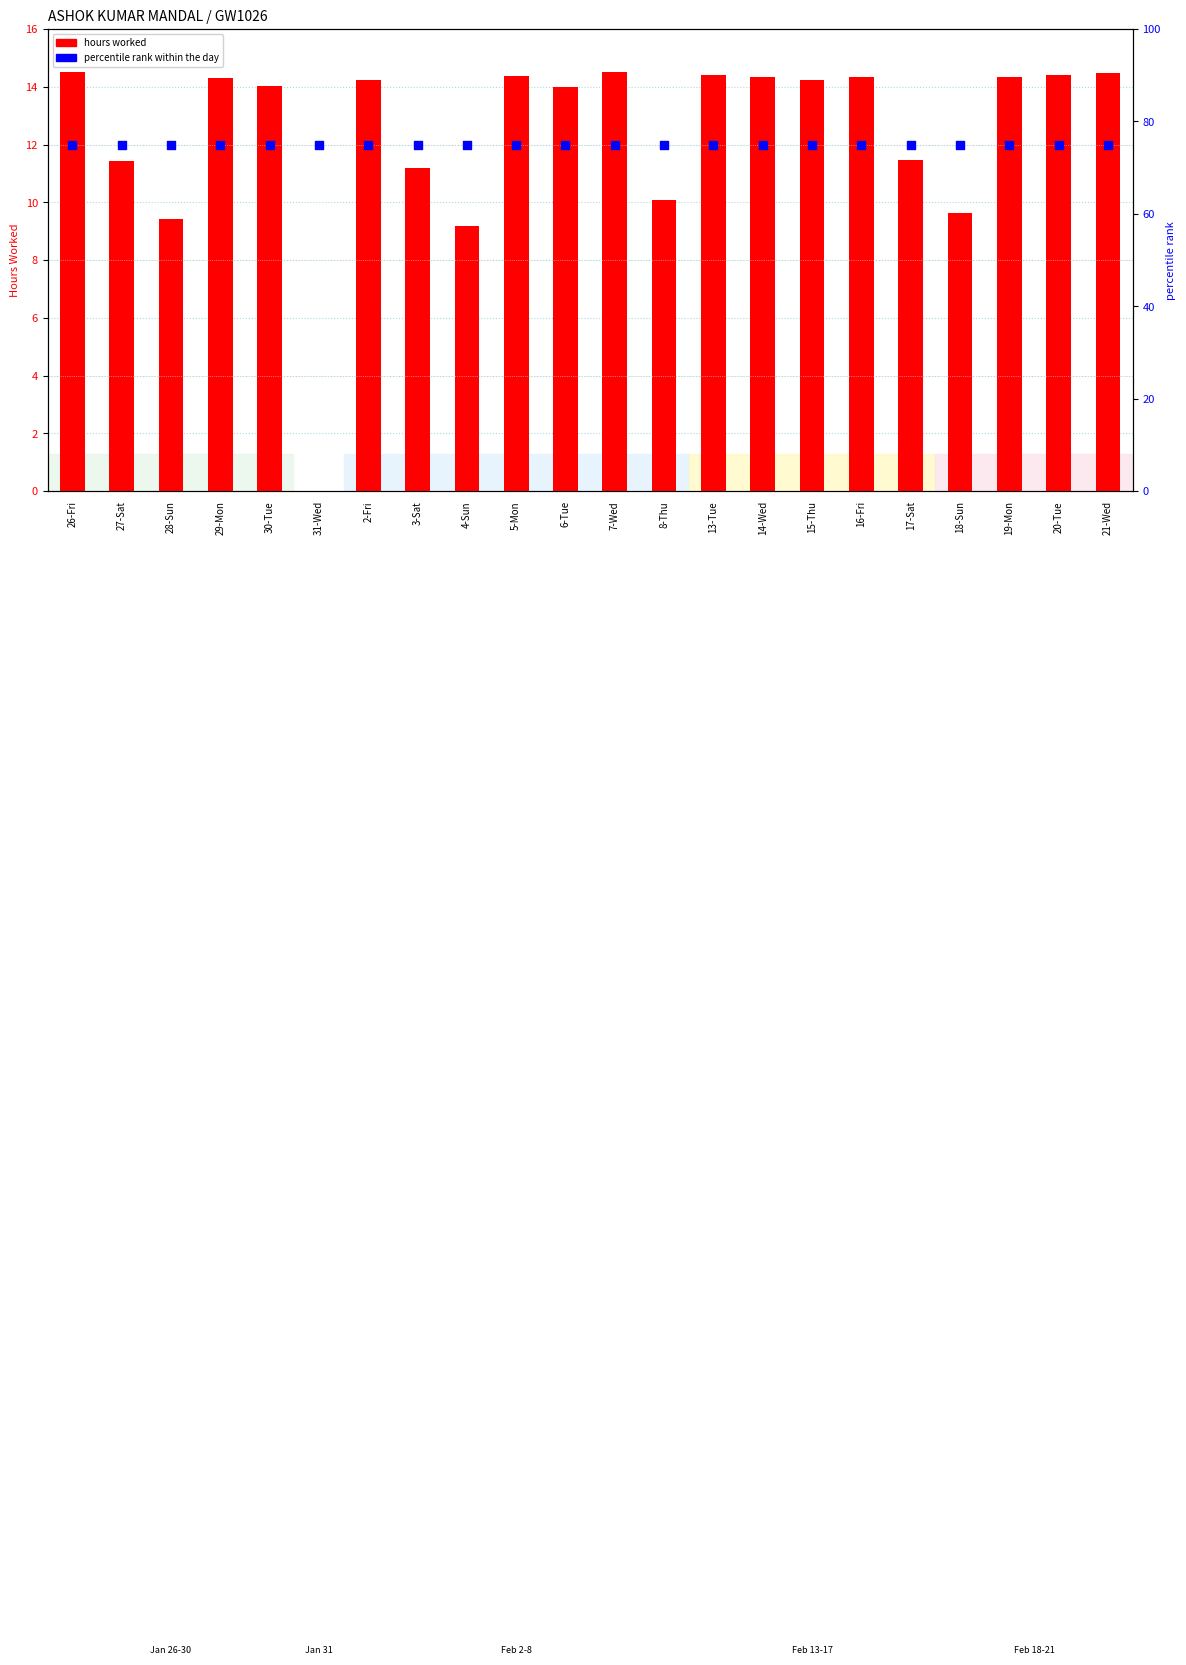

Which series reaches the maximum Y coordinate?

percentile rank within the day